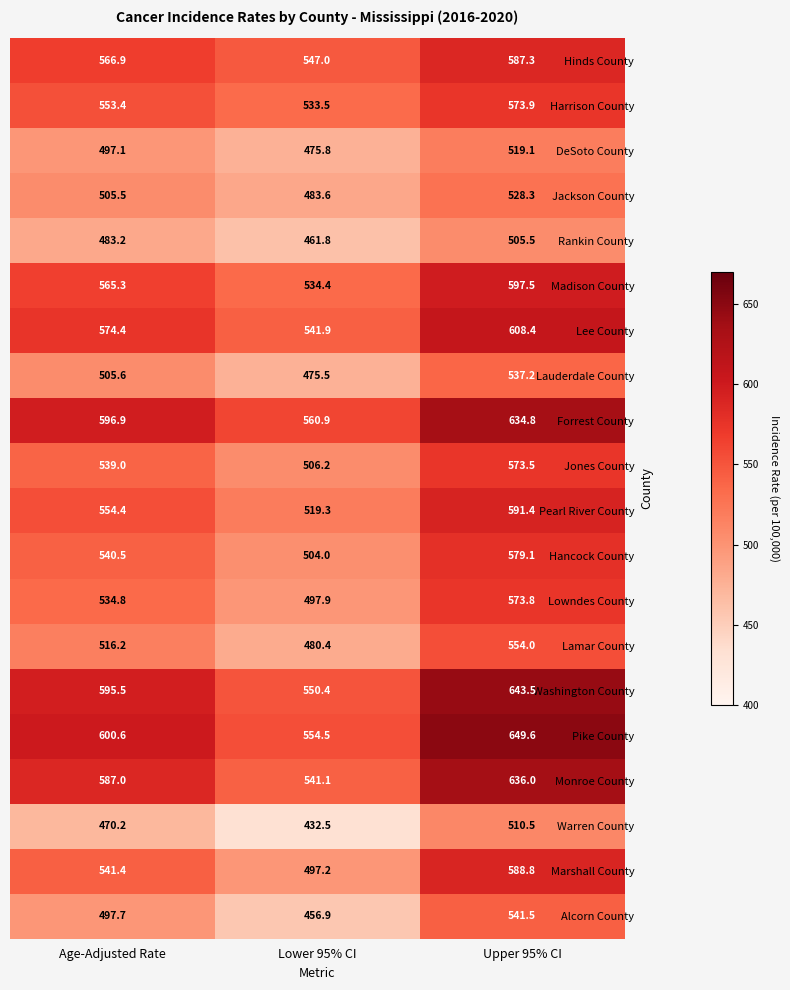

What is the total value across all series at Age-Adjusted Rate?

10825.6